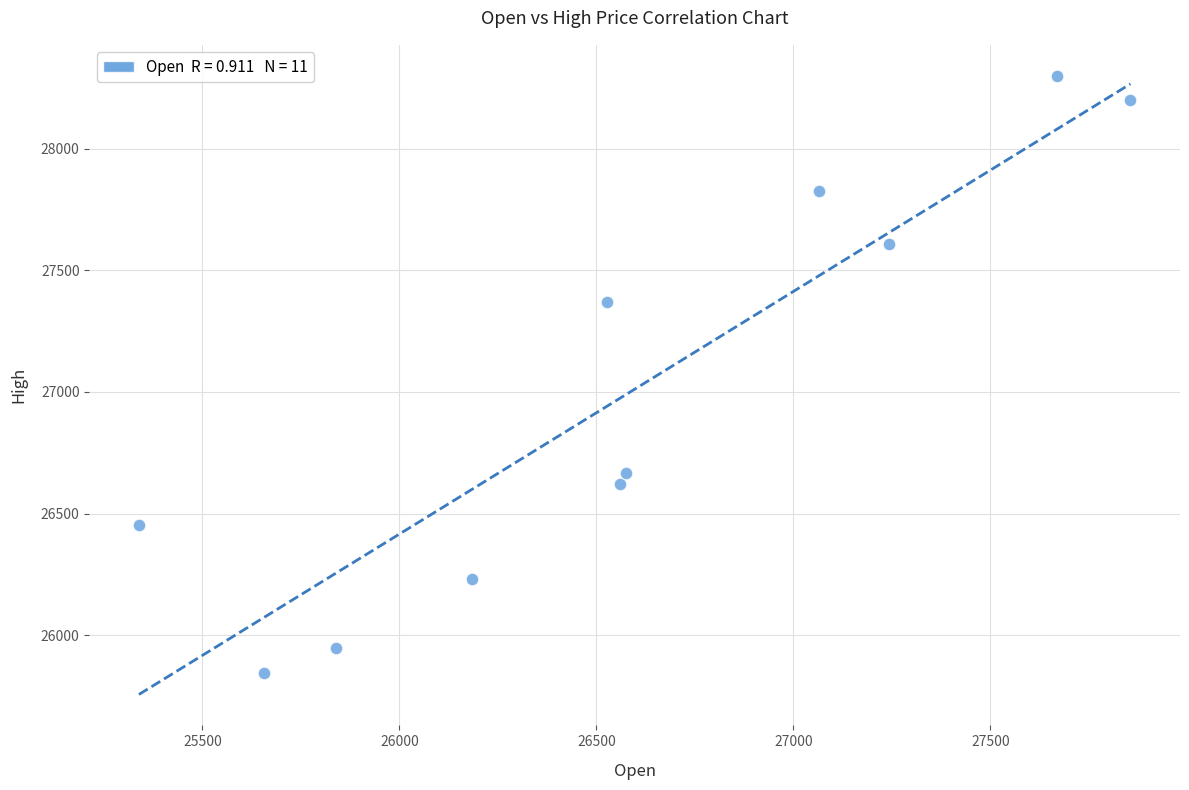

What Y value in the scatter plot is closest to 27071?

27369.9